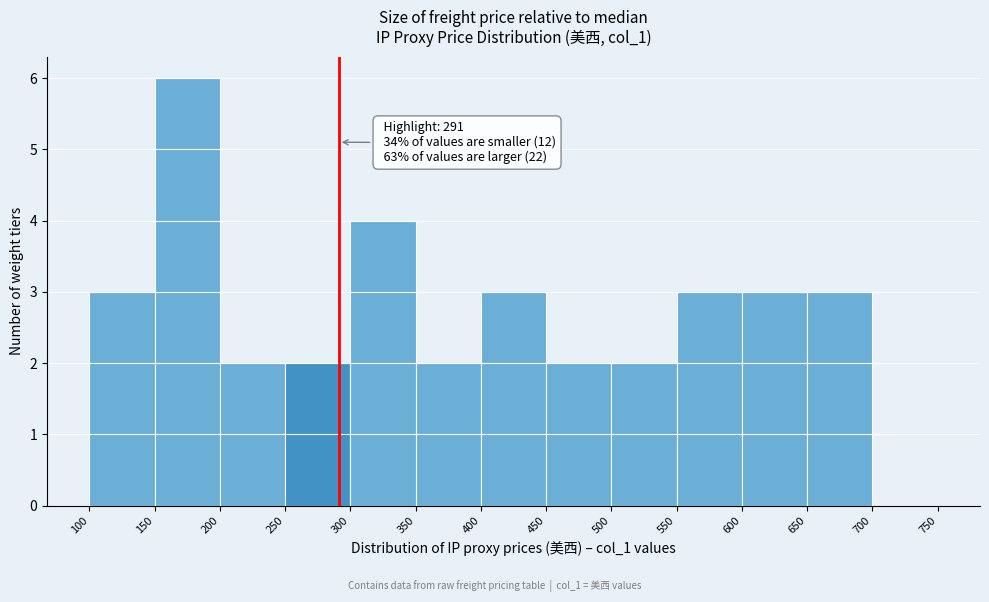

Over which range of the x-axis is the bar tallest?

150 to 200